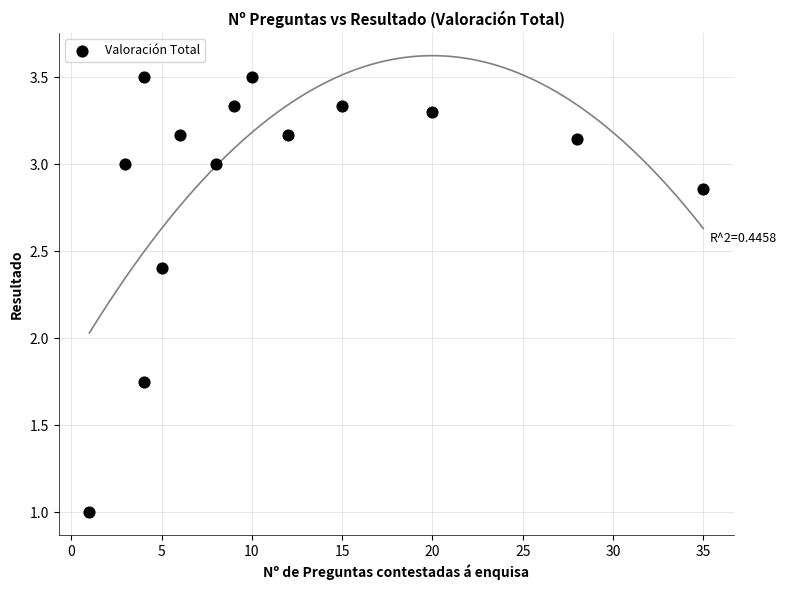

What is the range of Y values (max minus min)?

2.5